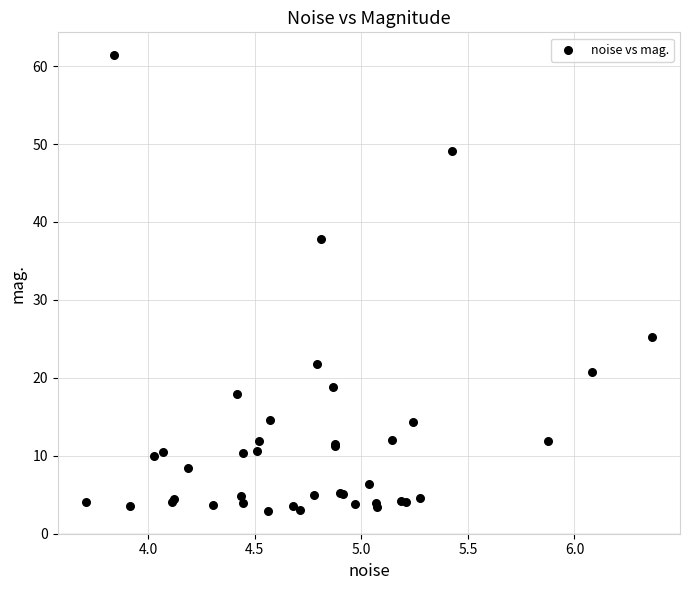

What Y value in the scatter plot is closest to 32?

37.8